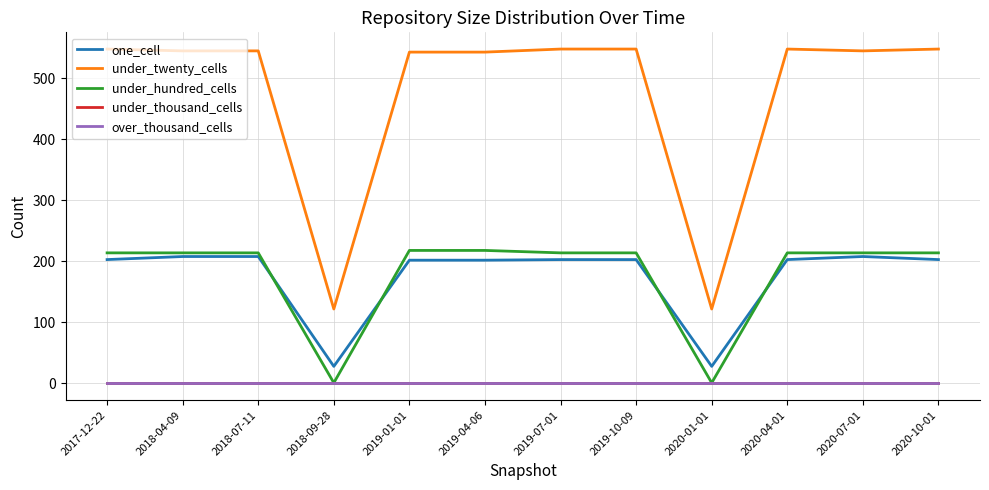

What is the total value across all series at 2019-07-01?

965